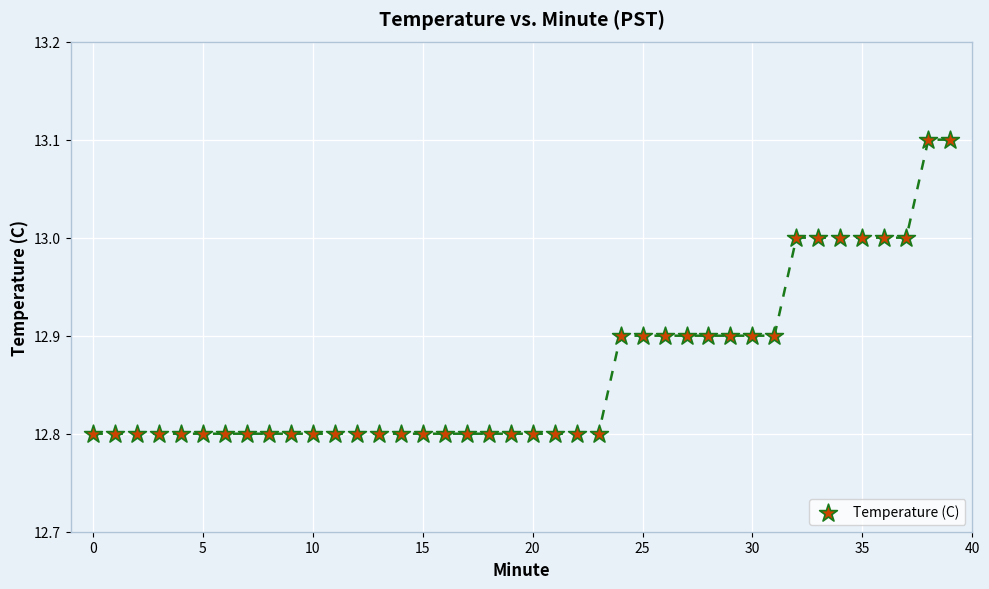

What is the range of Y values (max minus min)?

0.3